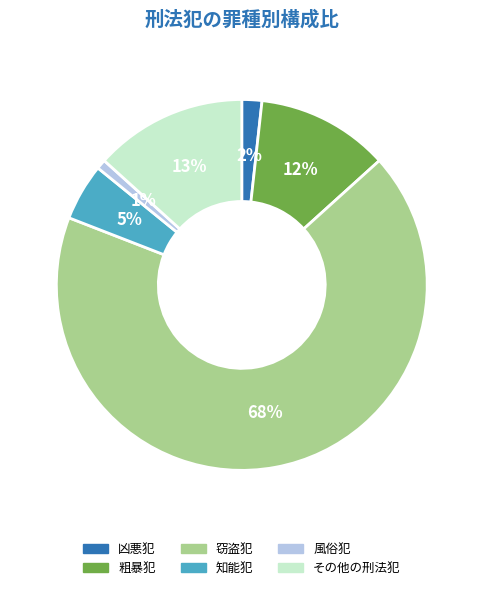

Is the sum of 粗暴犯 and その他の刑法犯 greater than half?

No